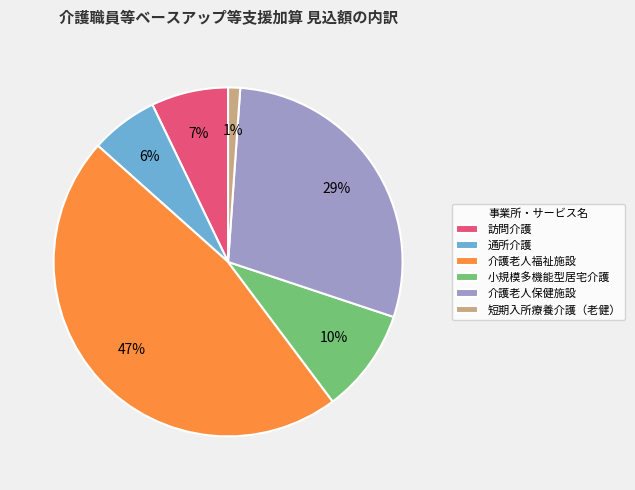

Combined, do 短期入所療養介護（老健） and 介護老人福祉施設 account for over 50%?

No